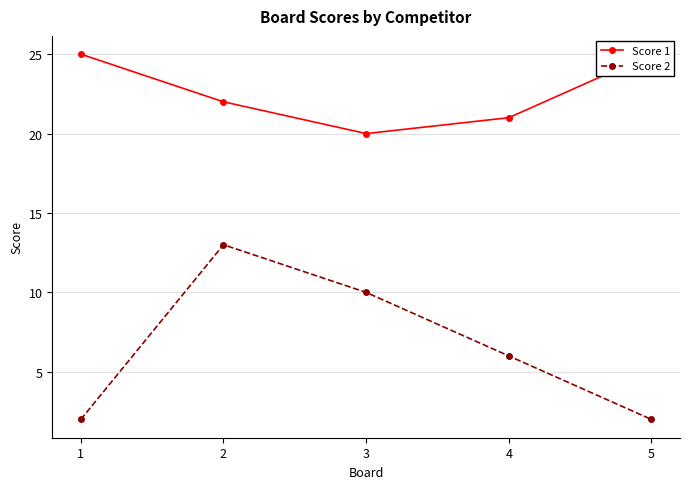

Which series has the largest range (max minus min)?

Score 2